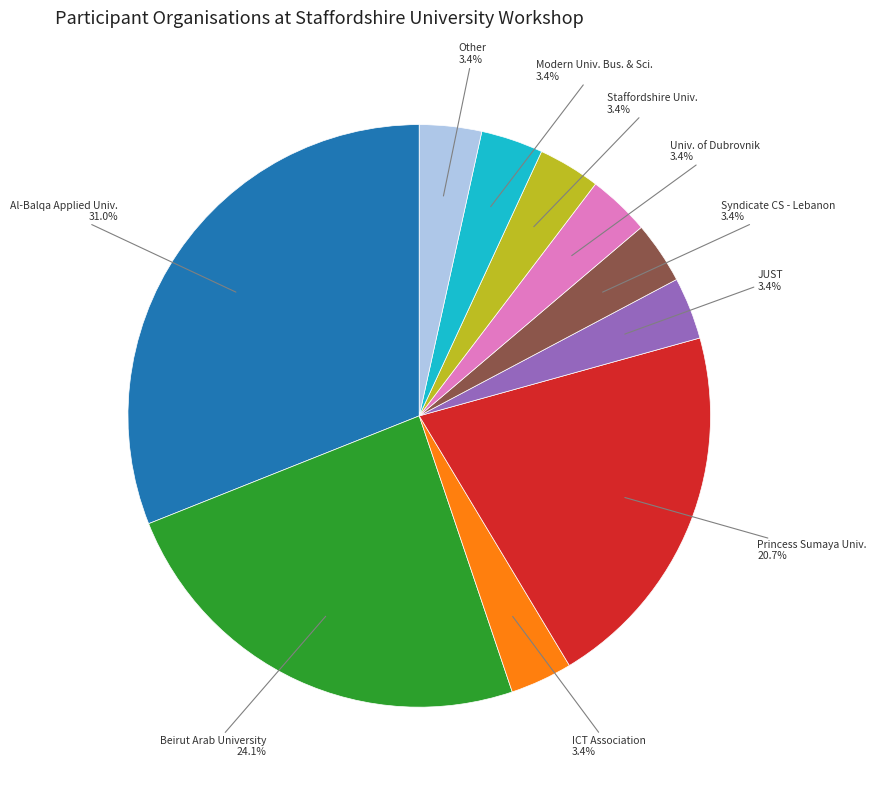

Count the number of slices in the pie.

10